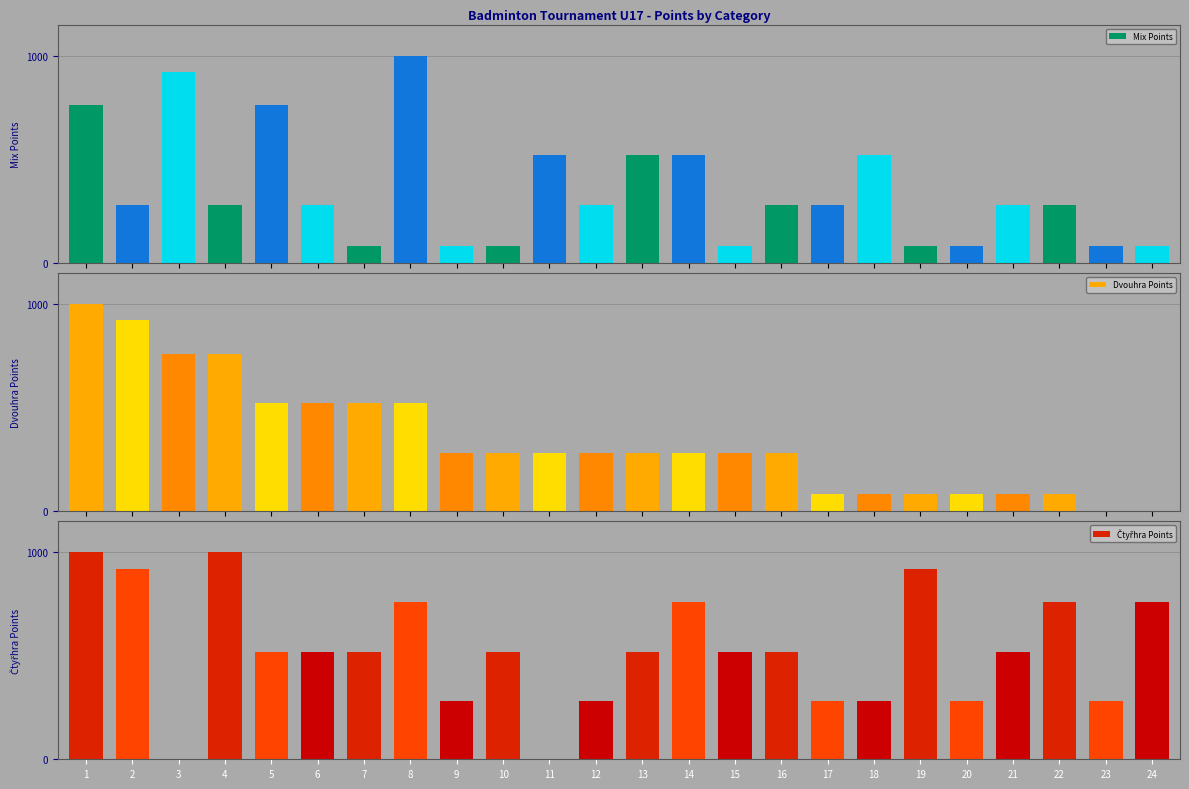

Which category has the highest value in the Čtyřhra Points series?

1